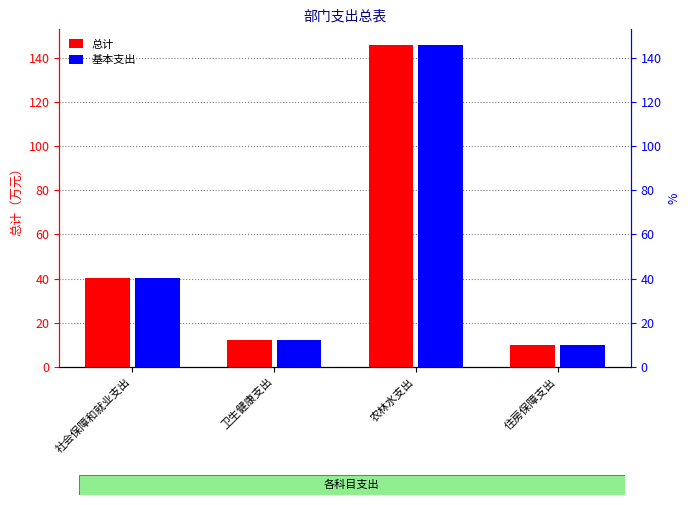

At which label does 基本支出 reach its peak?

农林水支出